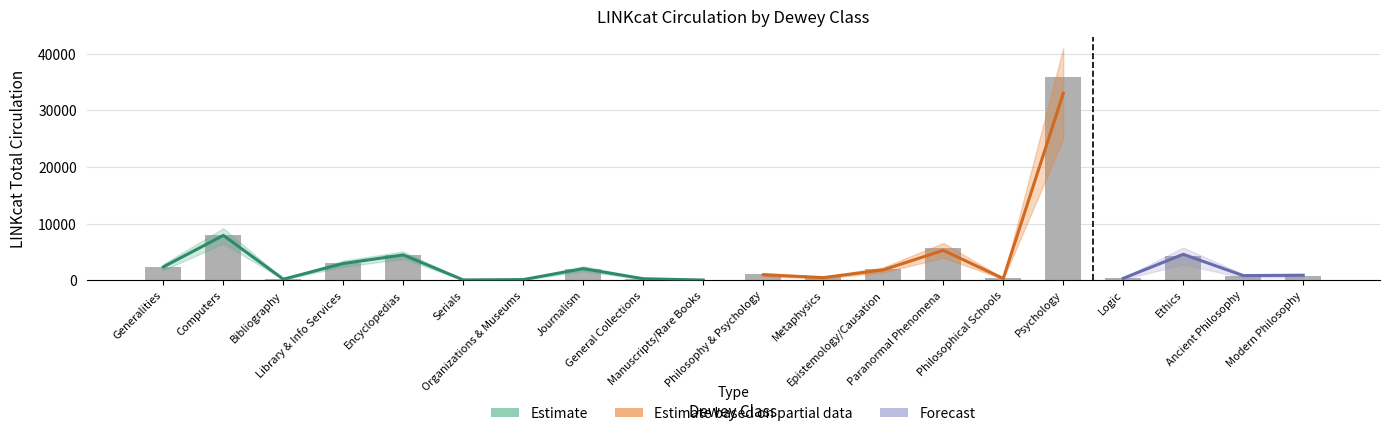

Count the number of data series in this chart.

3